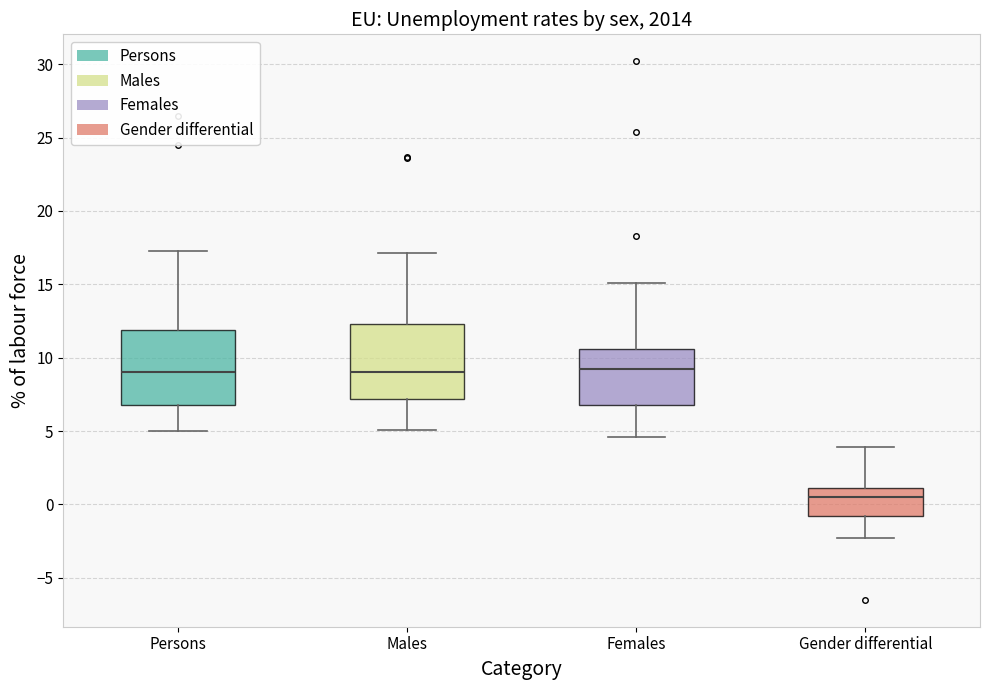

Reading left to right, transcribe this box plot: for each box, give where its median line is, the range the box spans, and where its two whiskers end, as read against the y-axis. The values are not printed on the chart, so give them approximately, as read against the axis.

Persons: median 9.0, box 7.0 to 12.0, whiskers 5.0 to 17.5
Males: median 9.0, box 7.0 to 12.5, whiskers 5.0 to 17.0
Females: median 9.0, box 7.0 to 10.5, whiskers 4.5 to 15.0
Gender differential: median 0.5, box -1.0 to 1.0, whiskers -2.5 to 4.0